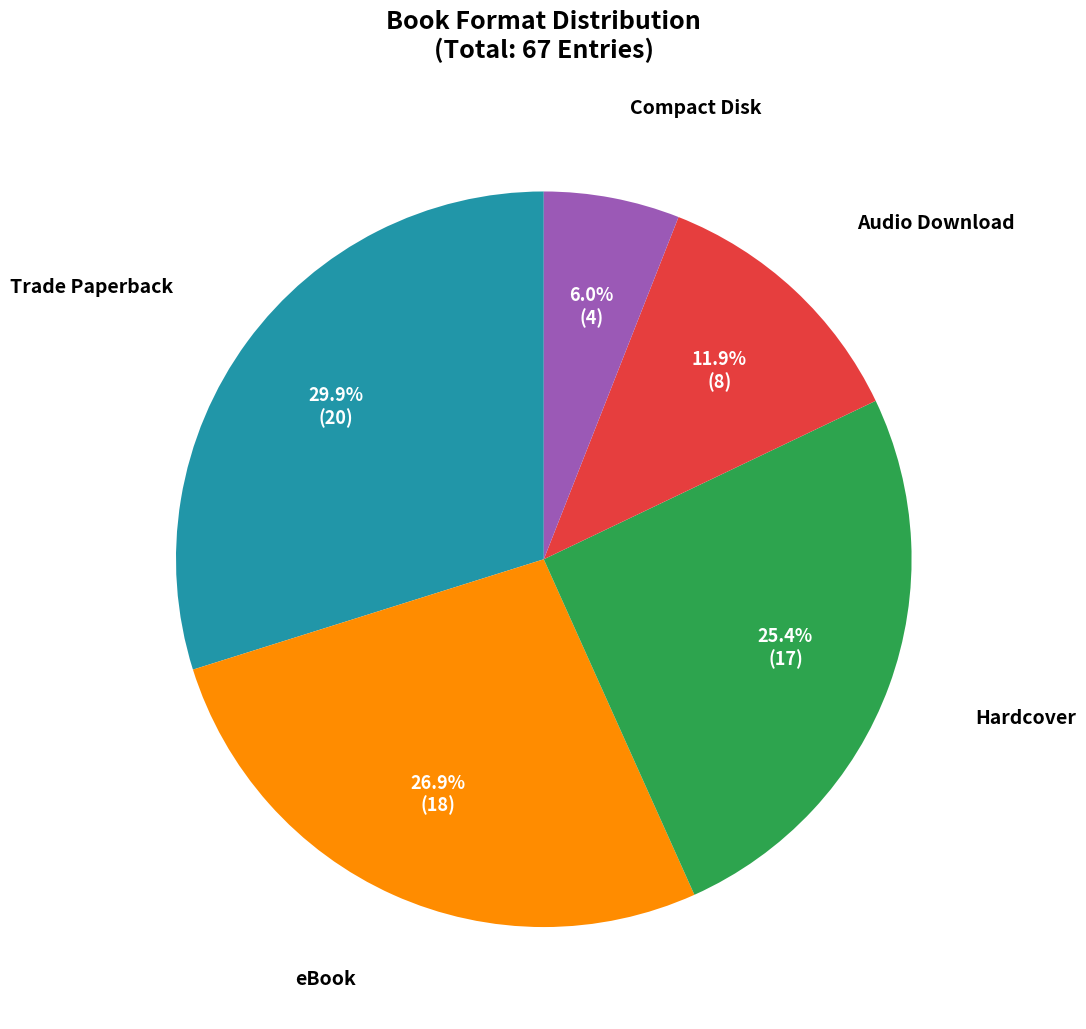

Is there a majority slice in this chart?

No